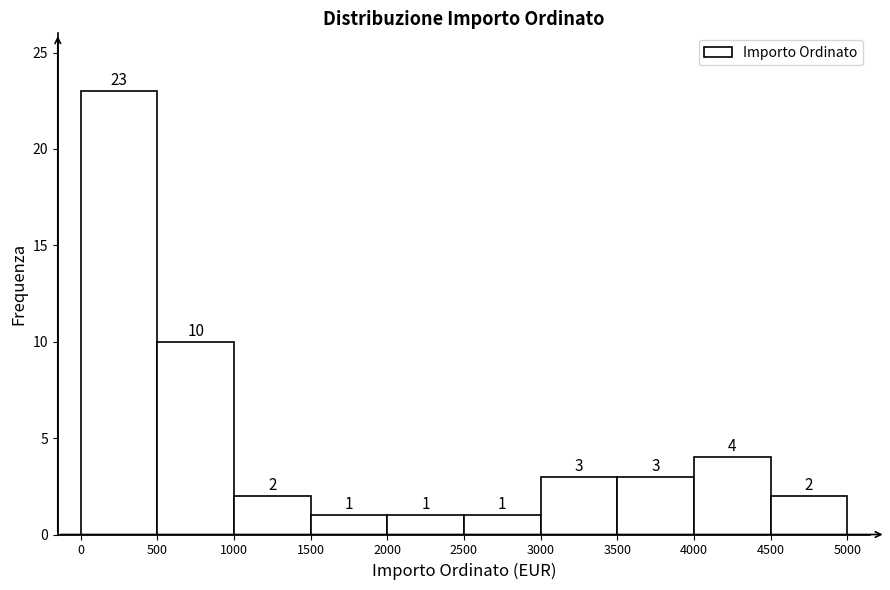

What is the height of the bar covering 4500 to 5000 on the x-axis?

2